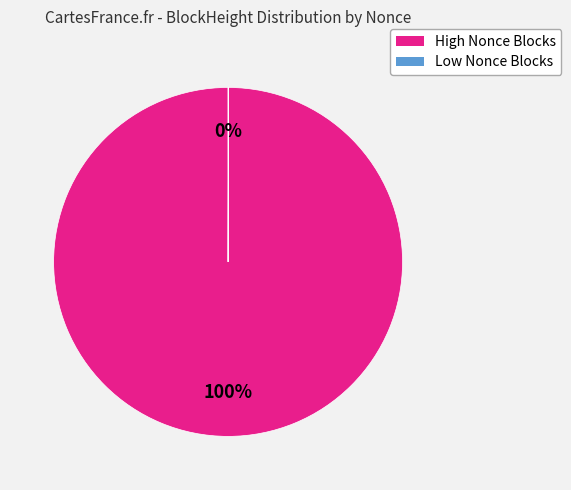

Does any single category account for the majority?

Yes